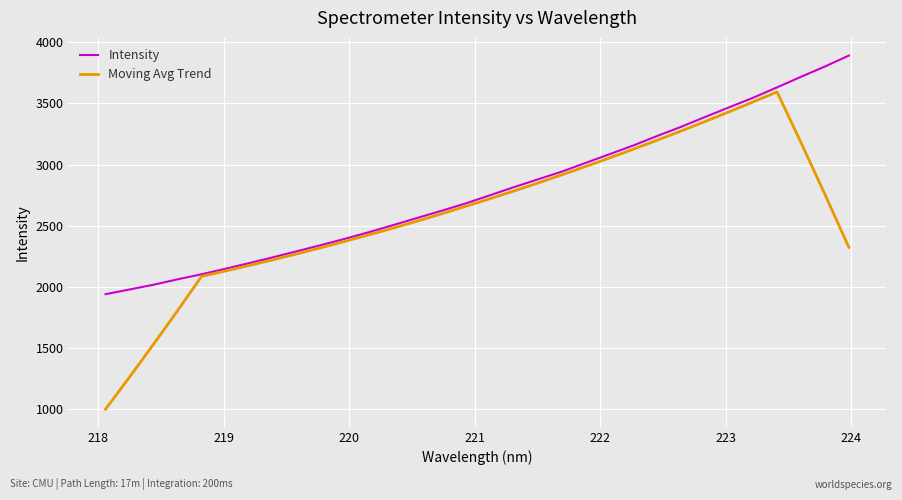

Which series has the widest spread of values?

Moving Avg Trend